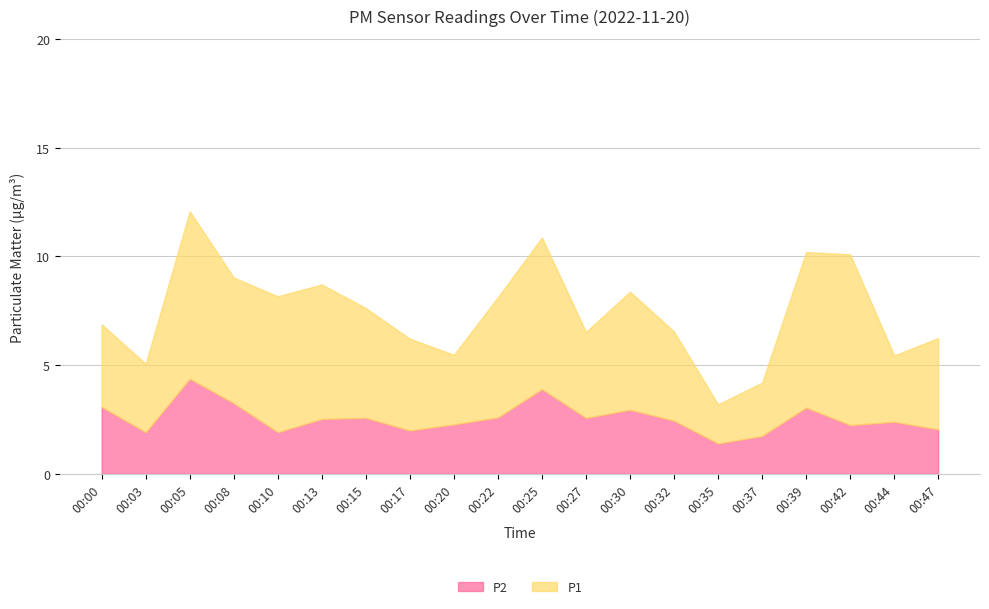

Rank the categories by P2 value from highest to lowest.

00:05, 00:25, 00:08, 00:00, 00:39, 00:30, 00:22, 00:15, 00:27, 00:13, 00:32, 00:44, 00:20, 00:42, 00:47, 00:17, 00:03, 00:10, 00:37, 00:35